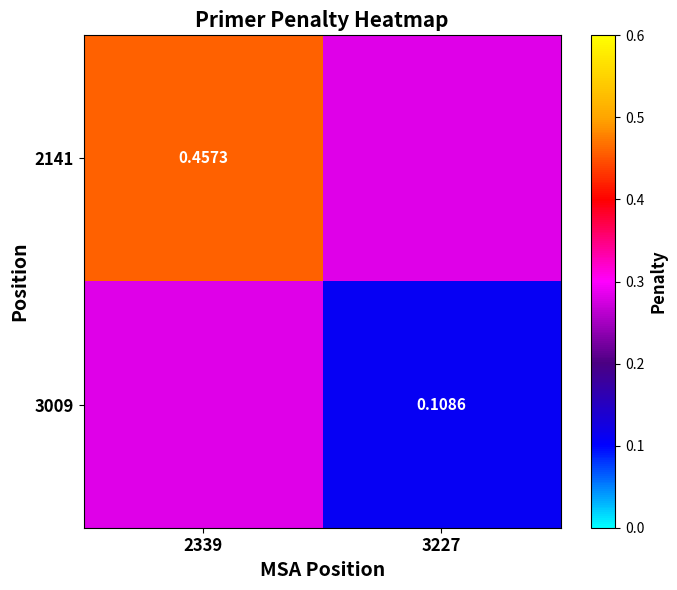

Which series has the largest total across all categories?

2141